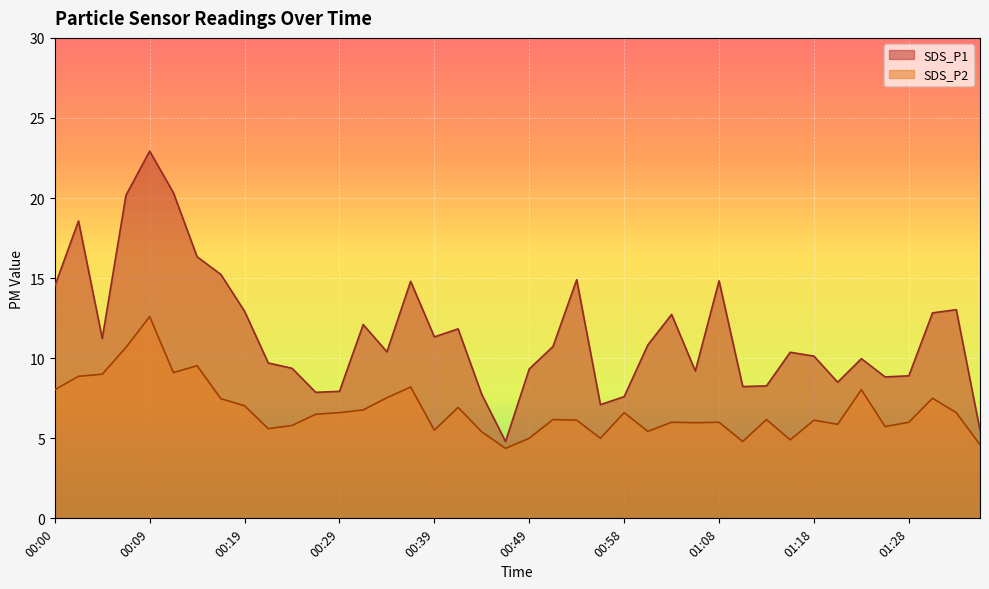

Rank the series by their average value, from highest to lowest.

SDS_P1, SDS_P2